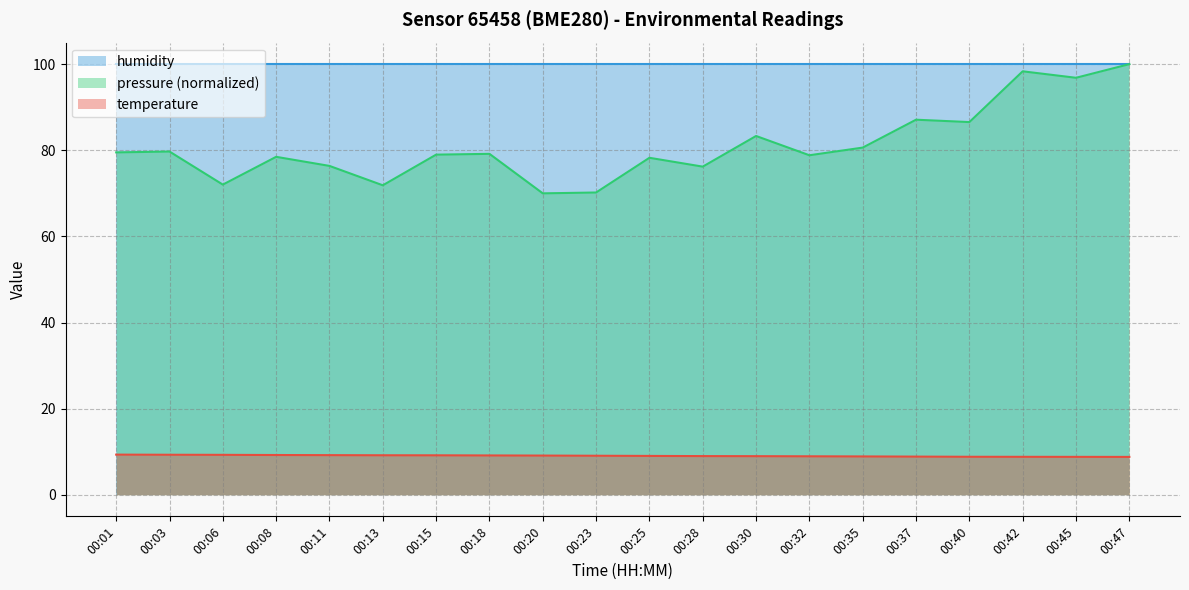

The temperature series shows 15.6 at 00:42. True or false?

False